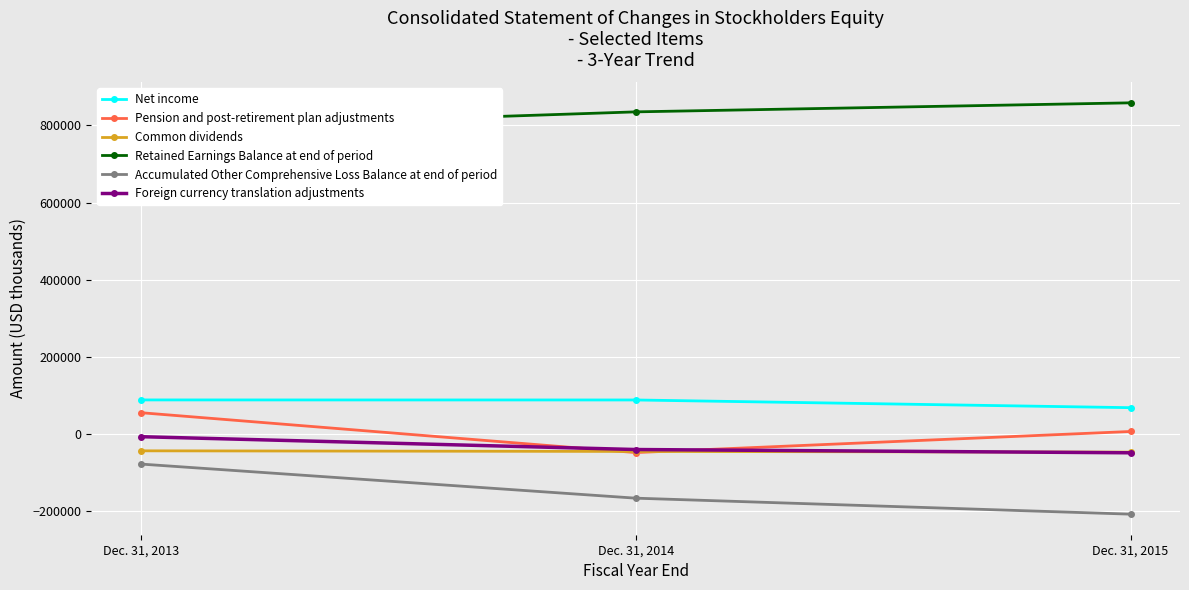

How many data points in Pension and post-retirement plan adjustments are above 6181?

1